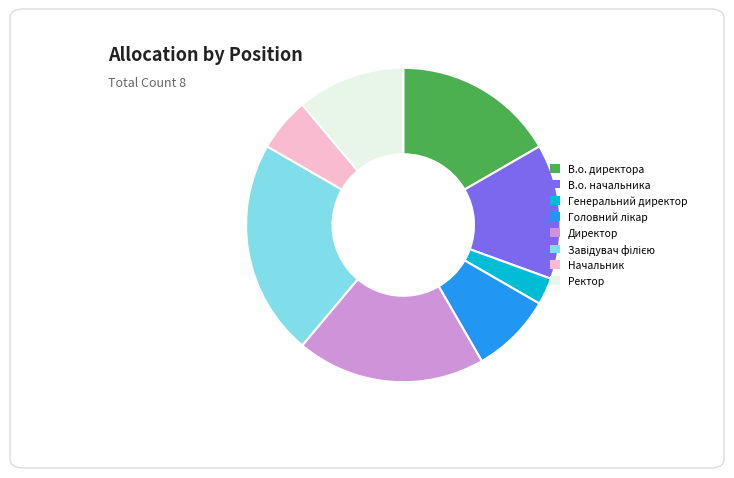

How many slices are in this pie chart?

8